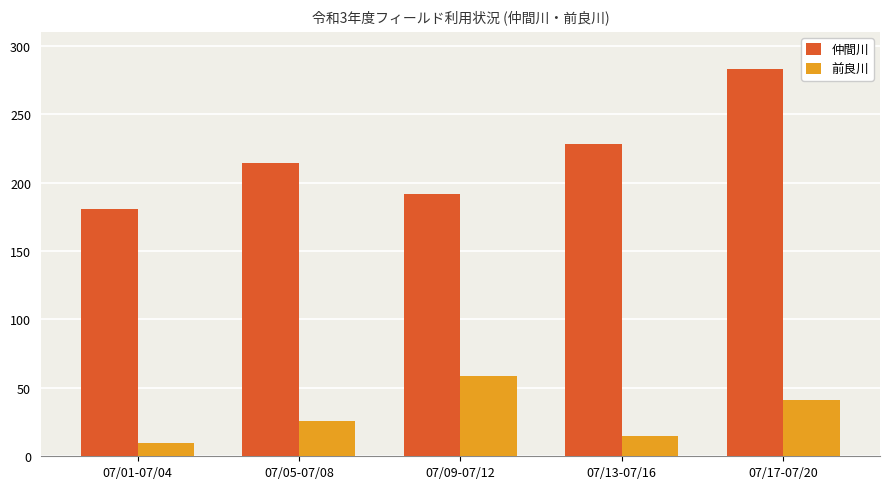

What is the total value across all series at 07/05-07/08?

240